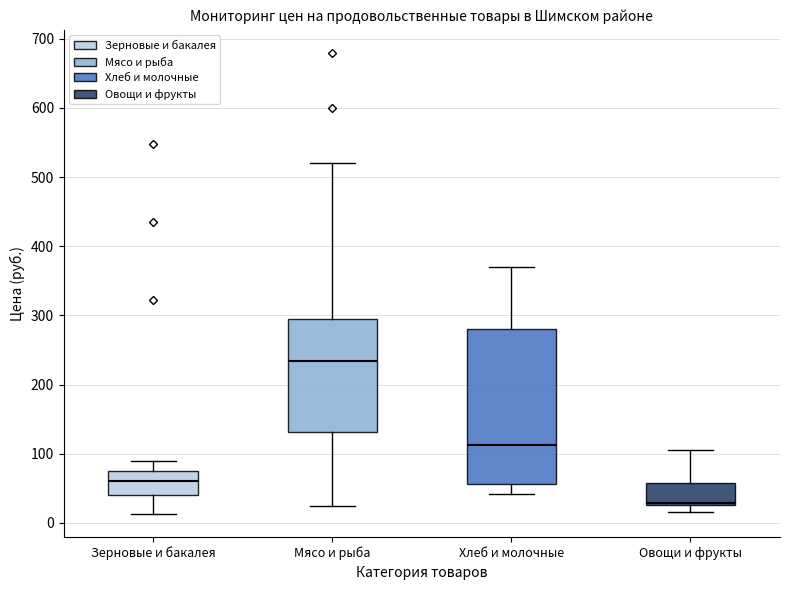

Reading left to right, read every box against the y-axis: the position of its median line, the range the box covers, and the ends of its whiskers. The values are not printed on the chart, so give them approximately, as read against the axis.

Зерновые и бакалея: median 60, box 40 to 80, whiskers 10 to 90
Мясо и рыба: median 230, box 130 to 300, whiskers 20 to 520
Хлеб и молочные: median 110, box 60 to 280, whiskers 40 to 370
Овощи и фрукты: median 30 (just above the box's lower edge), box 30 to 60, whiskers 20 to 100